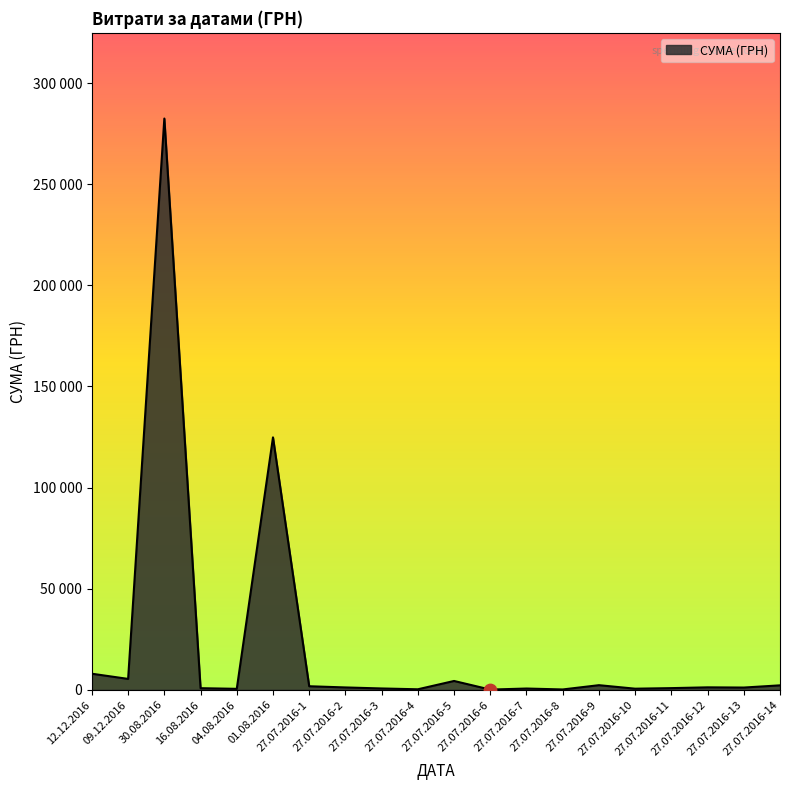

Is this an area chart (filled region under the line)?

Yes